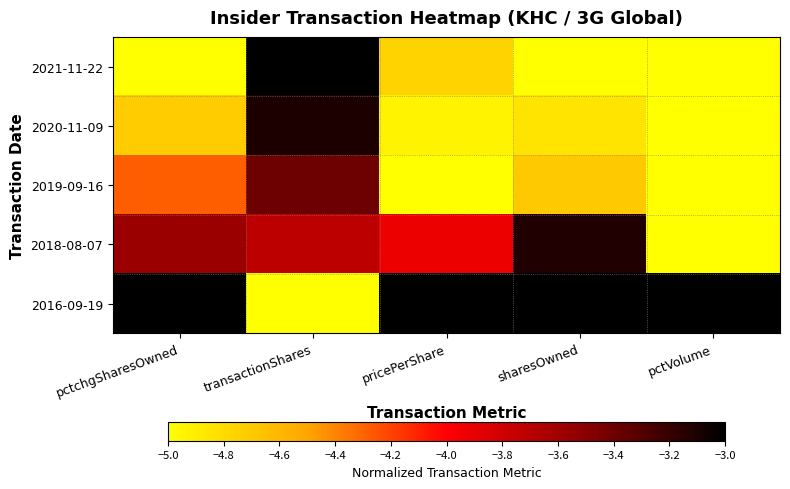

What is the difference between the highest and lowest values at sharesOwned?

2.0